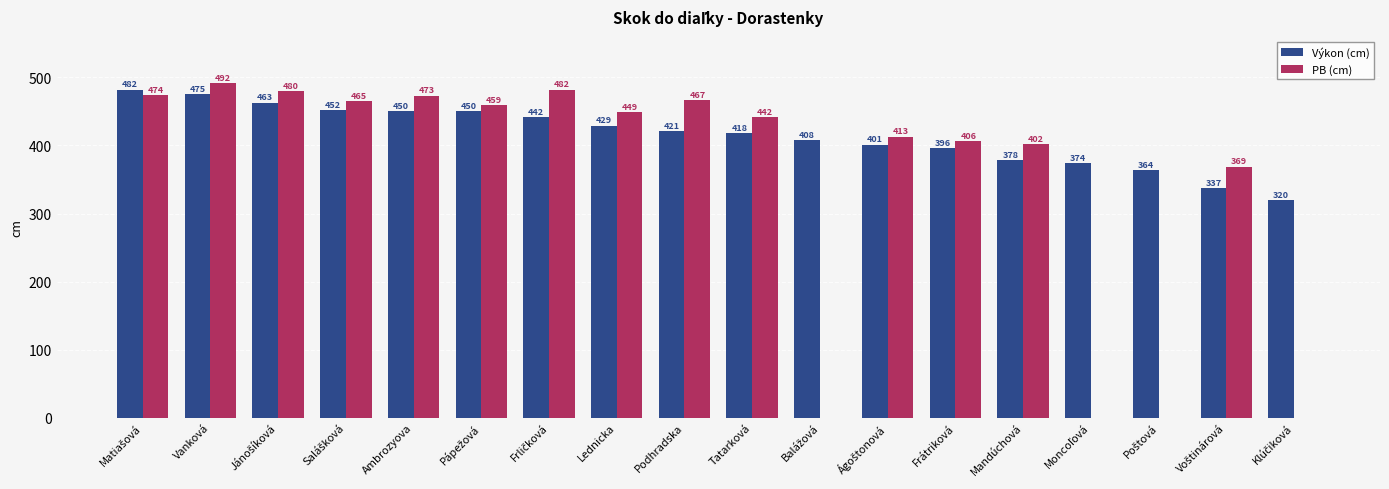

Which series has the largest total across all categories?

Výkon (cm)